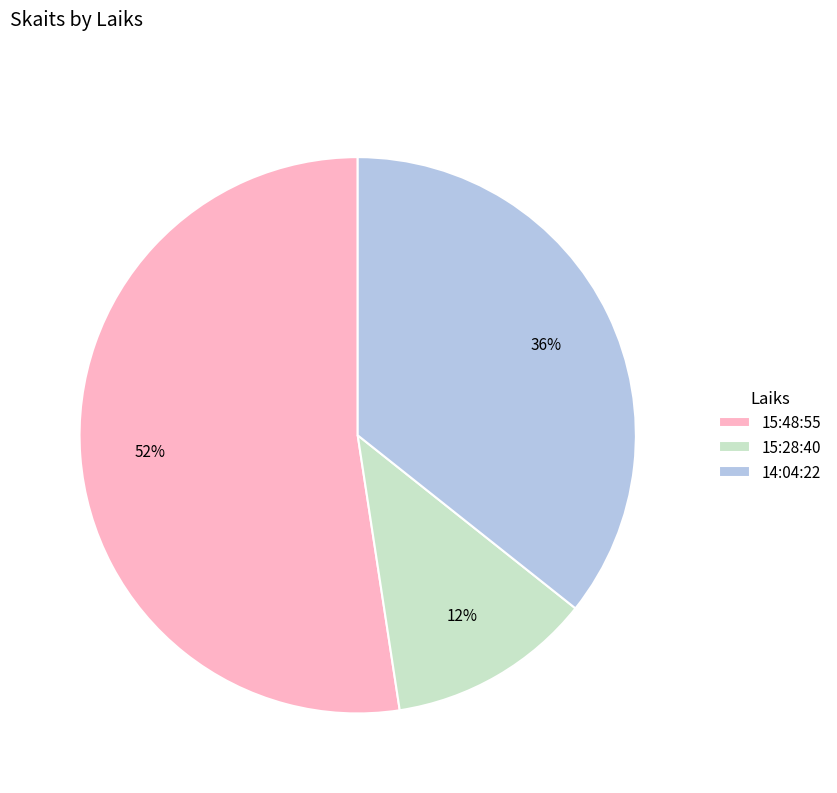

How many segments does this pie chart have?

3